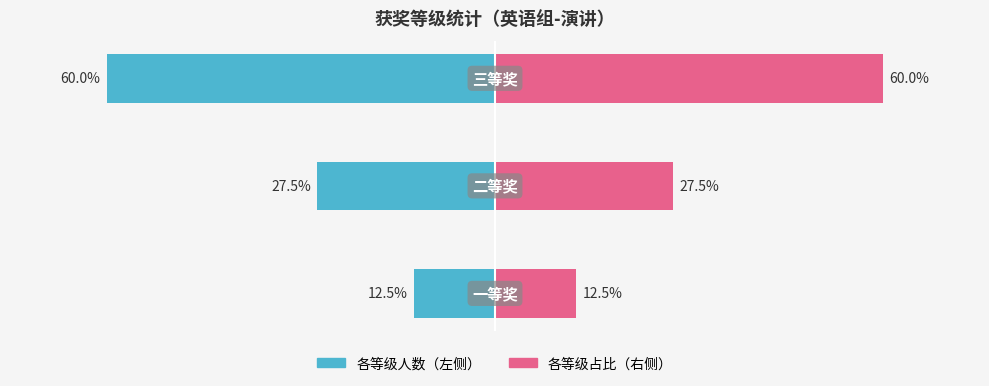

The 各等级占比（右） series shows 86.6 at 2. True or false?

False